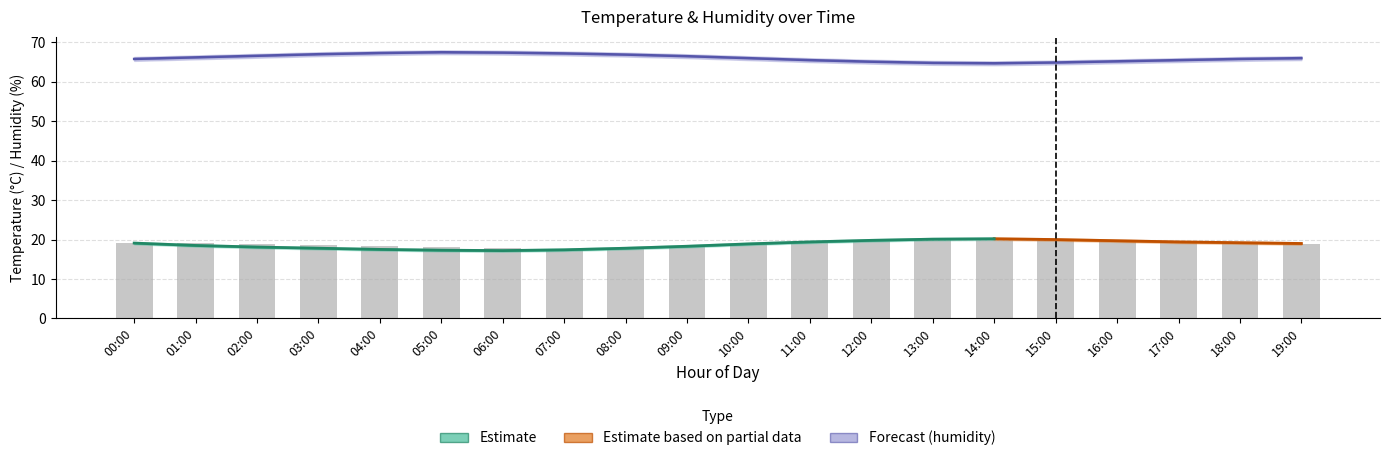

What is the difference between the second highest and minimum values?

2.4